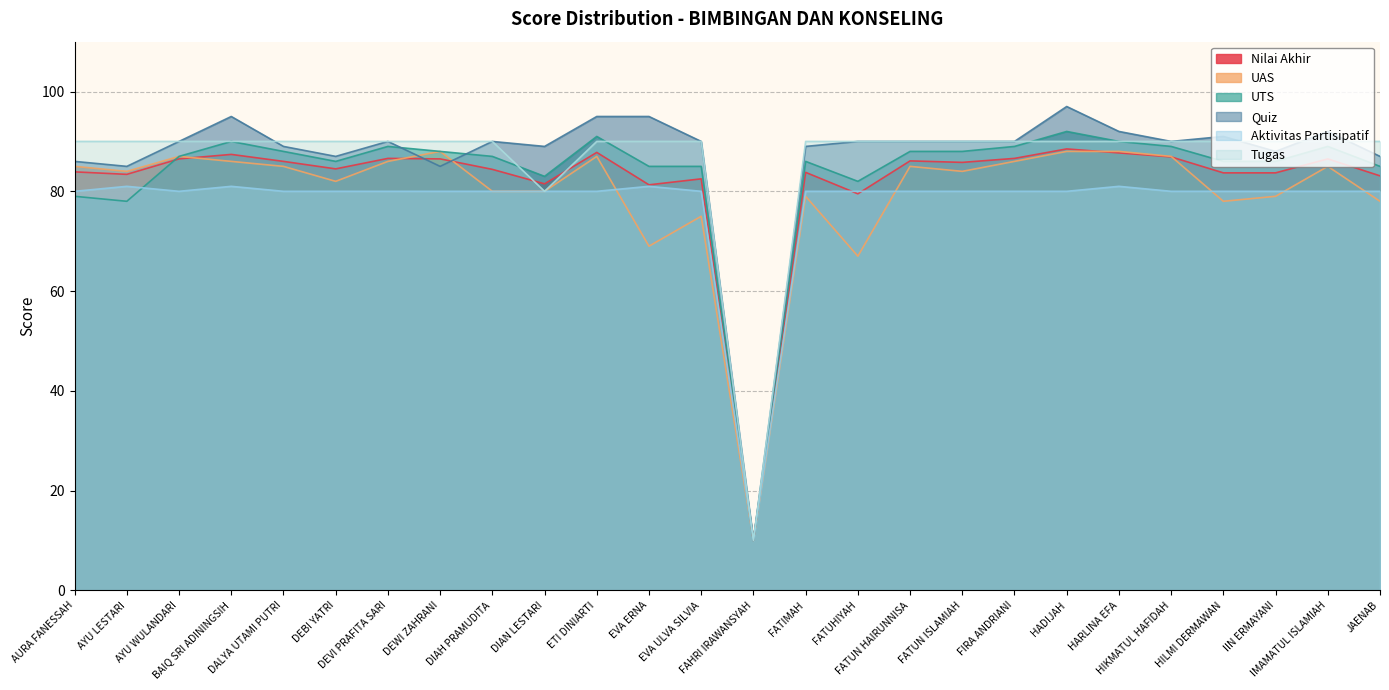

Reading left to right, what are all the values shown in this chart?

Nilai Akhir: AURA FANESSAH=83.9	AYU LESTARI=83.4	AYU WULANDARI=86.5	BAIQ SRI ADININGSIH=87.4	DALYA UTAMI PUTRI=86.0	DEBI YATRI=84.5	DEVI PRAFITA SARI=86.6	DEWI ZAHRANI=86.5	DIAH PRAMUDITA=84.4	DIAN LESTARI=81.5	ETI DINIARTI=87.8	EVA ERNA=81.3	EVA ULVA SILVIA=82.5	FAHRI IRAWANSYAH=10.0	FATIMAH=83.8	FATUHIYAH=79.5	FATUN HAIRUNNISA=86.1	FATUN ISLAMIAH=85.8	FIRA ANDRIANI=86.6	HADIJAH=88.5	HARLINA EFA=87.7	HIKMATUL HAFIDAH=86.9	HILMI DERMAWAN=83.7	IIN ERMAYANI=83.7	IMAMATUL ISLAMIAH=86.5	JAENAB=83.1
UAS: AURA FANESSAH=85.0	AYU LESTARI=84.0	AYU WULANDARI=87.0	BAIQ SRI ADININGSIH=86.0	DALYA UTAMI PUTRI=85.0	DEBI YATRI=82.0	DEVI PRAFITA SARI=86.0	DEWI ZAHRANI=88.0	DIAH PRAMUDITA=80.0	DIAN LESTARI=80.0	ETI DINIARTI=87.0	EVA ERNA=69.0	EVA ULVA SILVIA=75.0	FAHRI IRAWANSYAH=10.0	FATIMAH=79.0	FATUHIYAH=67.0	FATUN HAIRUNNISA=85.0	FATUN ISLAMIAH=84.0	FIRA ANDRIANI=86.0	HADIJAH=88.0	HARLINA EFA=88.0	HIKMATUL HAFIDAH=87.0	HILMI DERMAWAN=78.0	IIN ERMAYANI=79.0	IMAMATUL ISLAMIAH=85.0	JAENAB=78.0
UTS: AURA FANESSAH=79.0	AYU LESTARI=78.0	AYU WULANDARI=87.0	BAIQ SRI ADININGSIH=90.0	DALYA UTAMI PUTRI=88.0	DEBI YATRI=86.0	DEVI PRAFITA SARI=89.0	DEWI ZAHRANI=88.0	DIAH PRAMUDITA=87.0	DIAN LESTARI=83.0	ETI DINIARTI=91.0	EVA ERNA=85.0	EVA ULVA SILVIA=85.0	FAHRI IRAWANSYAH=10.0	FATIMAH=86.0	FATUHIYAH=82.0	FATUN HAIRUNNISA=88.0	FATUN ISLAMIAH=88.0	FIRA ANDRIANI=89.0	HADIJAH=92.0	HARLINA EFA=90.0	HIKMATUL HAFIDAH=89.0	HILMI DERMAWAN=86.0	IIN ERMAYANI=86.0	IMAMATUL ISLAMIAH=89.0	JAENAB=85.0
Quiz: AURA FANESSAH=86.0	AYU LESTARI=85.0	AYU WULANDARI=90.0	BAIQ SRI ADININGSIH=95.0	DALYA UTAMI PUTRI=89.0	DEBI YATRI=87.0	DEVI PRAFITA SARI=90.0	DEWI ZAHRANI=85.0	DIAH PRAMUDITA=90.0	DIAN LESTARI=89.0	ETI DINIARTI=95.0	EVA ERNA=95.0	EVA ULVA SILVIA=90.0	FAHRI IRAWANSYAH=10.0	FATIMAH=89.0	FATUHIYAH=90.0	FATUN HAIRUNNISA=90.0	FATUN ISLAMIAH=90.0	FIRA ANDRIANI=90.0	HADIJAH=97.0	HARLINA EFA=92.0	HIKMATUL HAFIDAH=90.0	HILMI DERMAWAN=91.0	IIN ERMAYANI=88.0	IMAMATUL ISLAMIAH=92.0	JAENAB=87.0
Aktivitas Partisipatif: AURA FANESSAH=80.0	AYU LESTARI=81.0	AYU WULANDARI=80.0	BAIQ SRI ADININGSIH=81.0	DALYA UTAMI PUTRI=80.0	DEBI YATRI=80.0	DEVI PRAFITA SARI=80.0	DEWI ZAHRANI=80.0	DIAH PRAMUDITA=80.0	DIAN LESTARI=80.0	ETI DINIARTI=80.0	EVA ERNA=81.0	EVA ULVA SILVIA=80.0	FAHRI IRAWANSYAH=10.0	FATIMAH=80.0	FATUHIYAH=80.0	FATUN HAIRUNNISA=80.0	FATUN ISLAMIAH=80.0	FIRA ANDRIANI=80.0	HADIJAH=80.0	HARLINA EFA=81.0	HIKMATUL HAFIDAH=80.0	HILMI DERMAWAN=80.0	IIN ERMAYANI=80.0	IMAMATUL ISLAMIAH=80.0	JAENAB=80.0
Tugas: AURA FANESSAH=90.0	AYU LESTARI=90.0	AYU WULANDARI=90.0	BAIQ SRI ADININGSIH=90.0	DALYA UTAMI PUTRI=90.0	DEBI YATRI=90.0	DEVI PRAFITA SARI=90.0	DEWI ZAHRANI=90.0	DIAH PRAMUDITA=90.0	DIAN LESTARI=80.0	ETI DINIARTI=90.0	EVA ERNA=90.0	EVA ULVA SILVIA=90.0	FAHRI IRAWANSYAH=10.0	FATIMAH=90.0	FATUHIYAH=90.0	FATUN HAIRUNNISA=90.0	FATUN ISLAMIAH=90.0	FIRA ANDRIANI=90.0	HADIJAH=90.0	HARLINA EFA=90.0	HIKMATUL HAFIDAH=90.0	HILMI DERMAWAN=90.0	IIN ERMAYANI=90.0	IMAMATUL ISLAMIAH=90.0	JAENAB=90.0